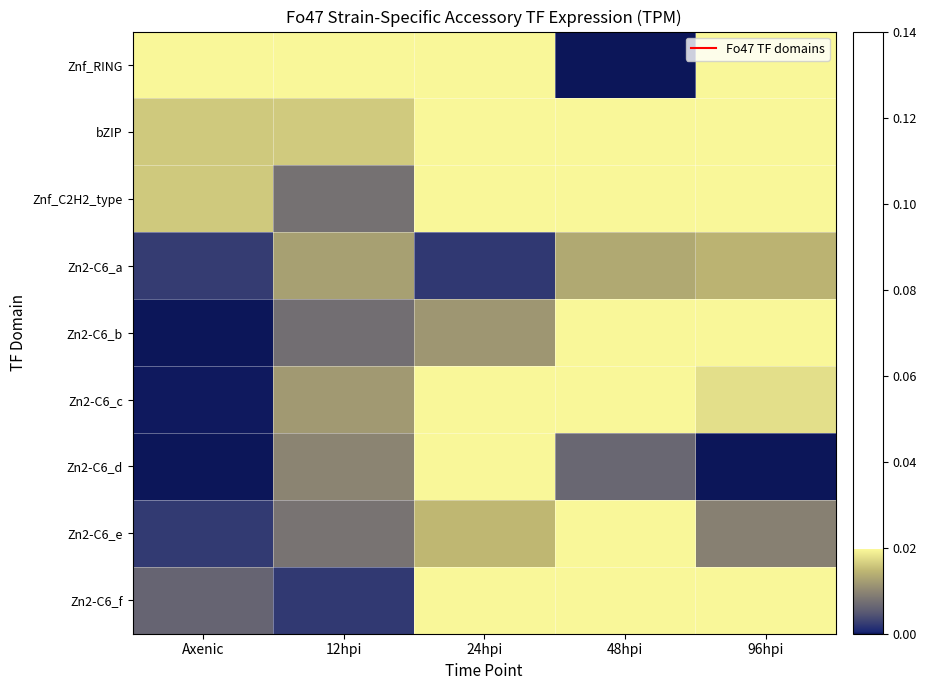

List the series in order of their peak value, highest first.

Znf_RING, bZIP, Zn2-C6_f, Zn2-C6_c, Znf_C2H2_type, Zn2-C6_e, Zn2-C6_b, Zn2-C6_d, Zn2-C6_a